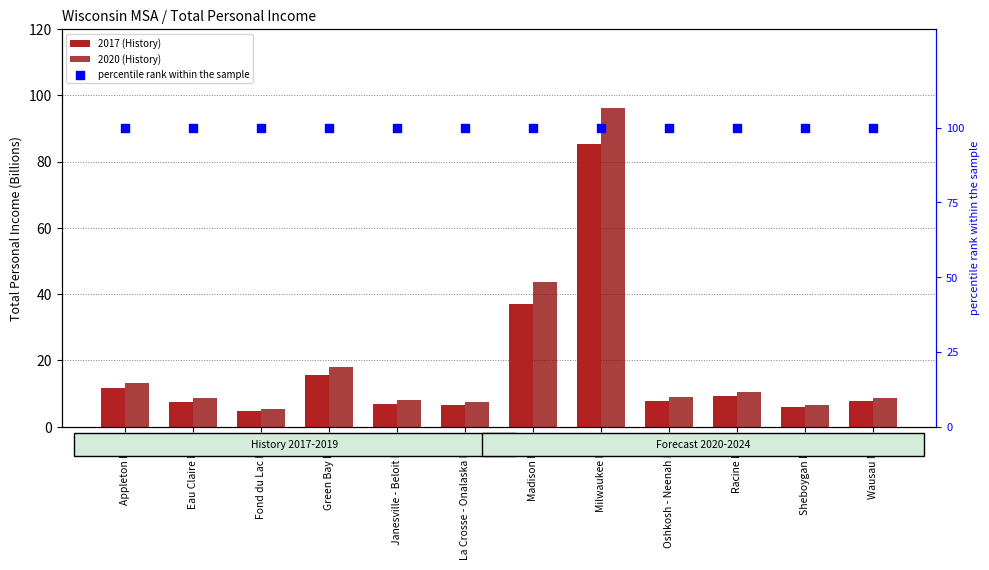

At how many categories does at least one series exceed 27?

12